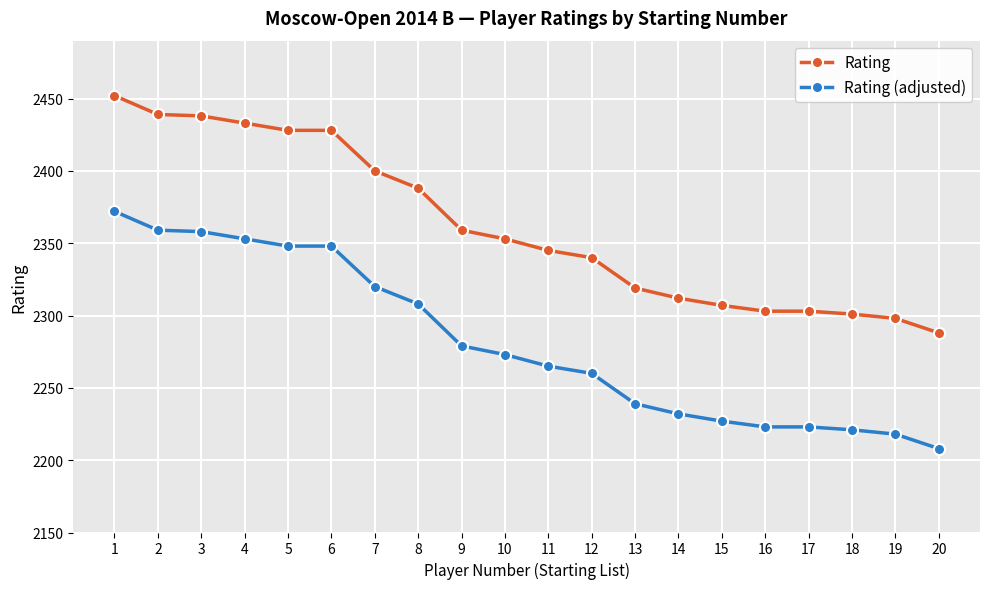

True or false: Rating (adjusted) and Rating intersect in this chart.

False